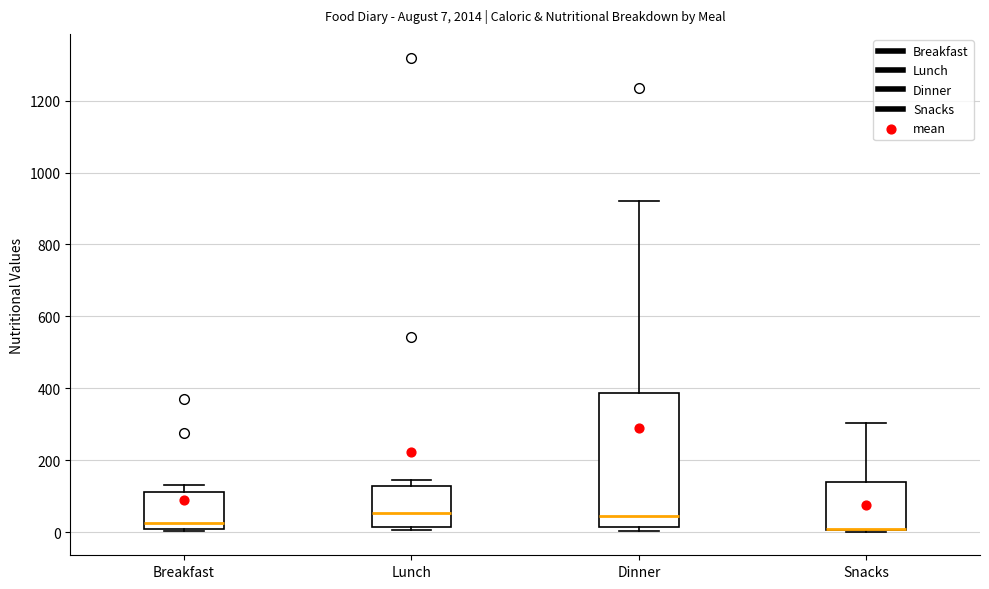

Which box is the tallest, from its lower edge to its upper edge?

Dinner